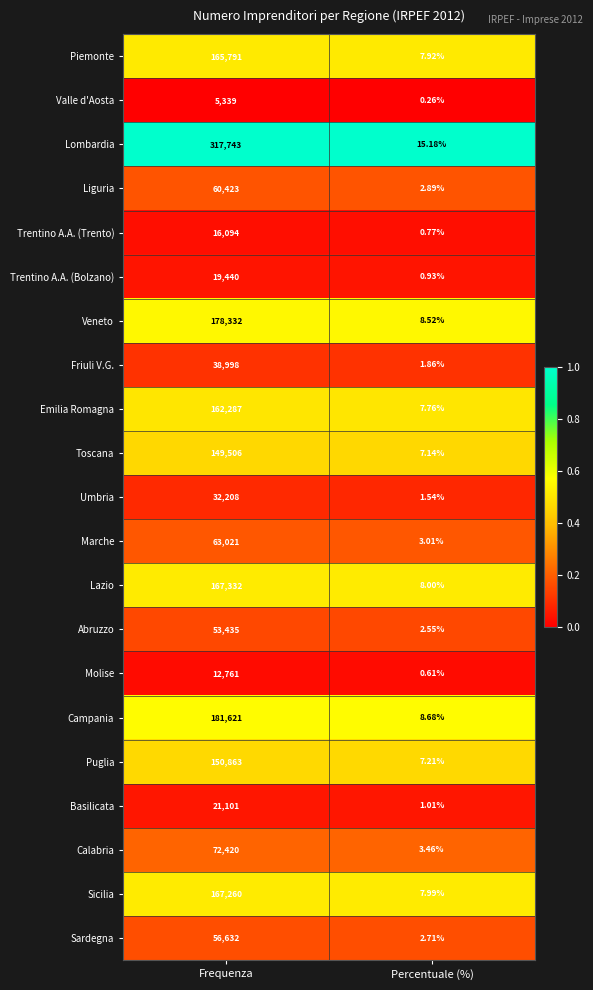

At which category does the chart reach its peak across all series?

Frequenza